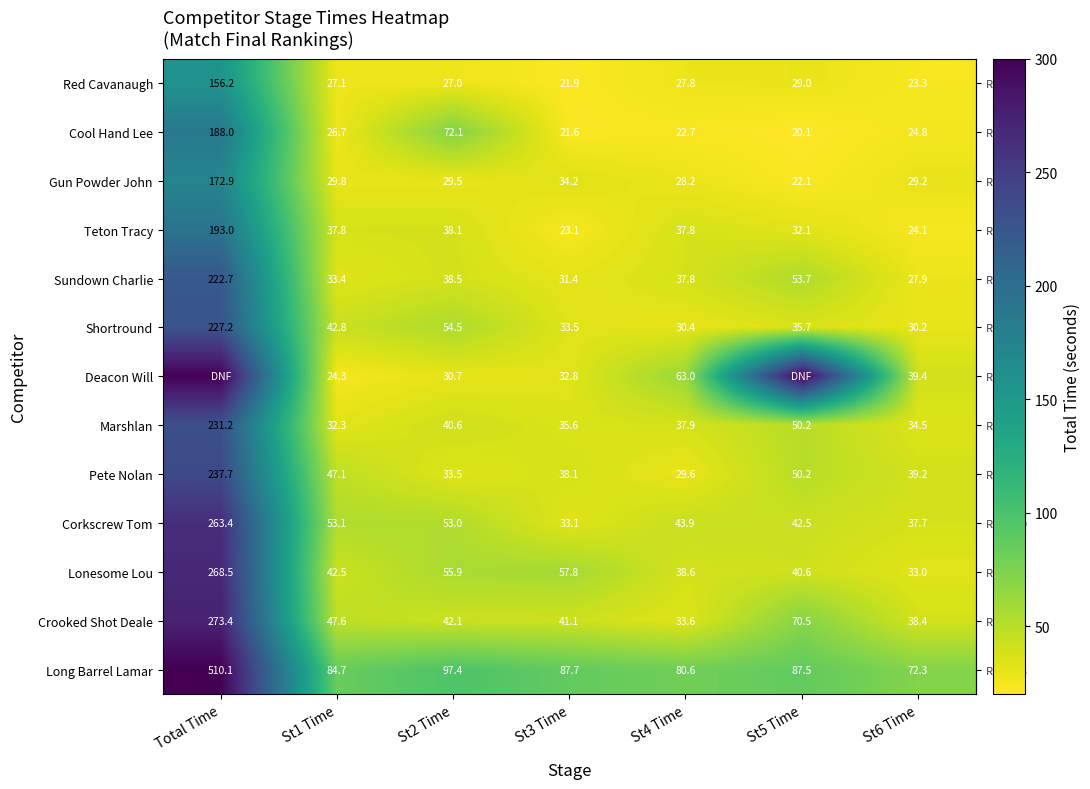

At how many categories does at least one series exceed 287?

2